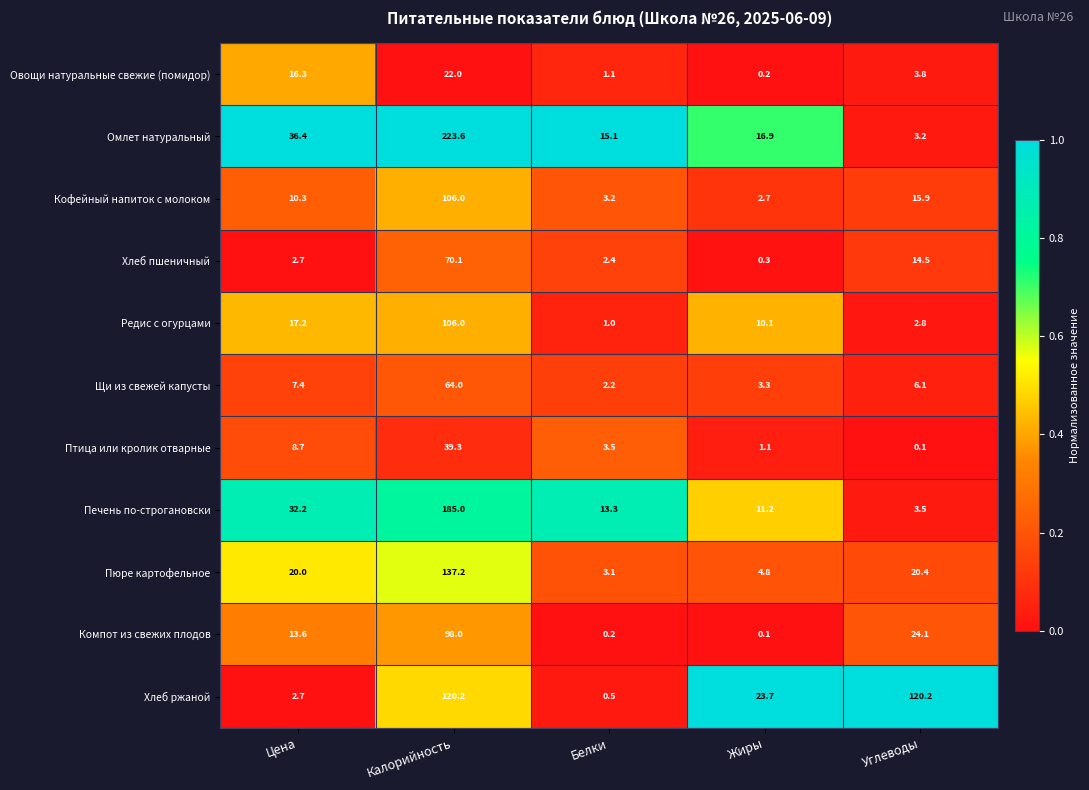

At which category is the sum across all series the highest?

Калорийность